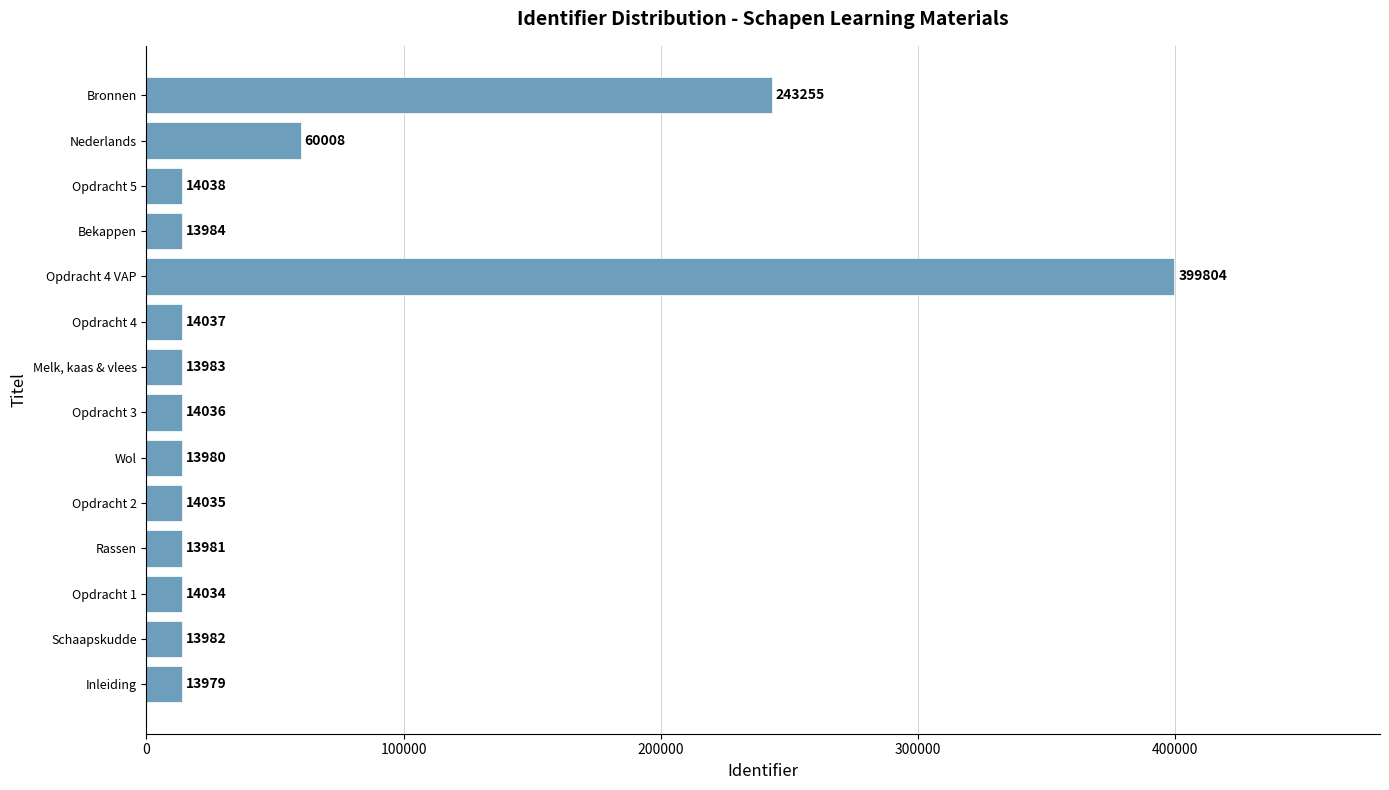

What is the sum of the values at Opdracht 2 and Opdracht 1?

28069